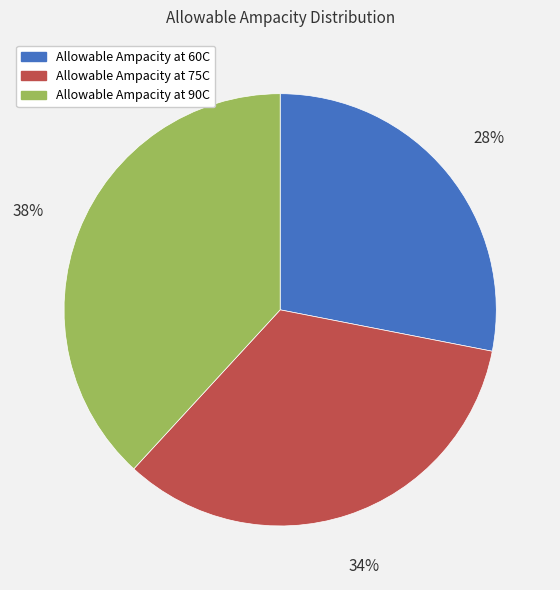

Does any single category account for the majority?

No